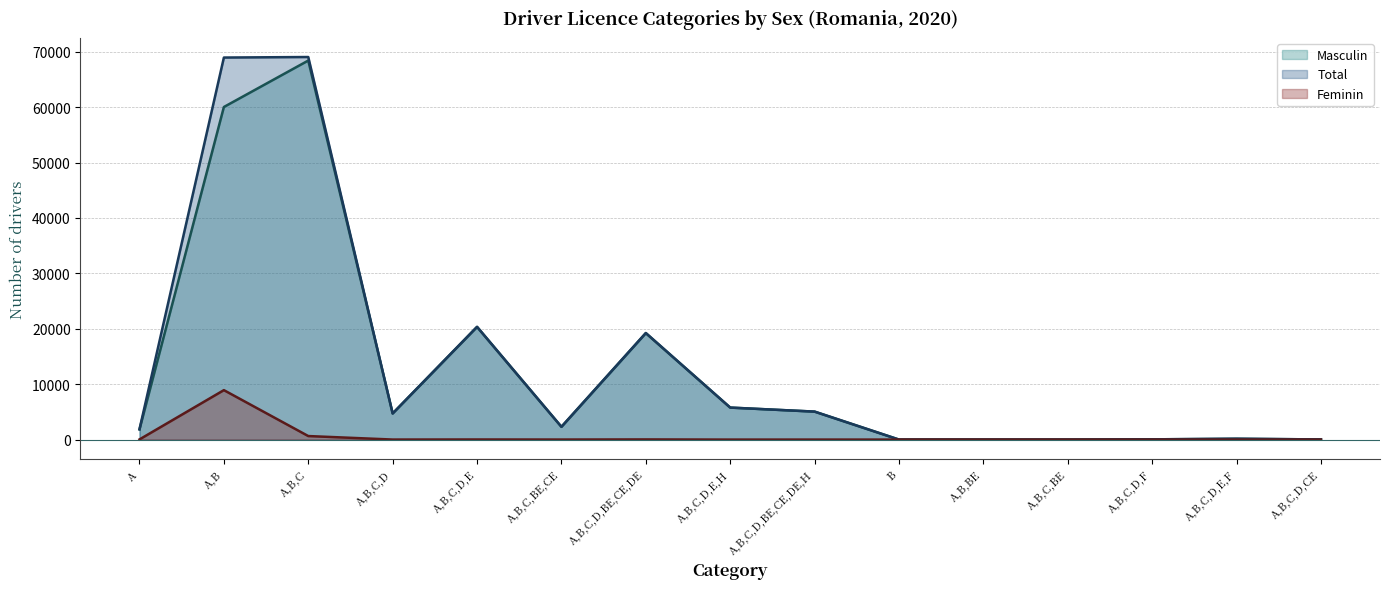

Which category has the lowest value in the Total series?

B